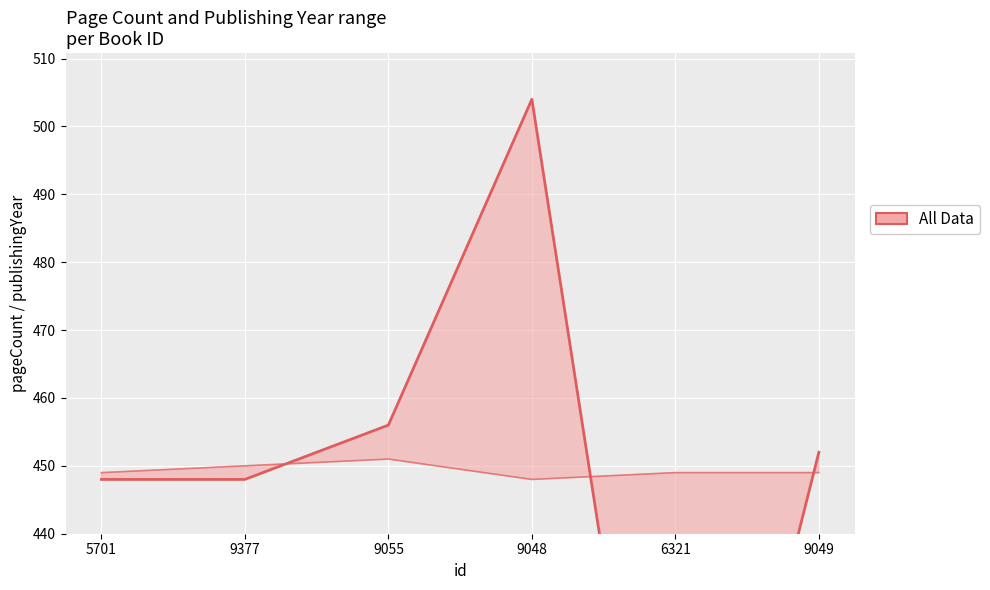

Rank the series by their maximum value, from highest to lowest.

pageCount, publishingYear (offset)